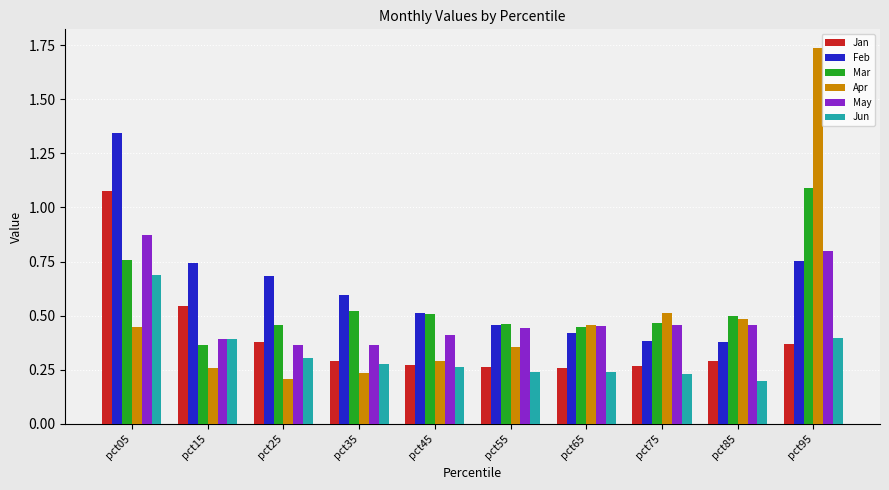

True or false: Jan has a value of 0.3 at pct05.

False